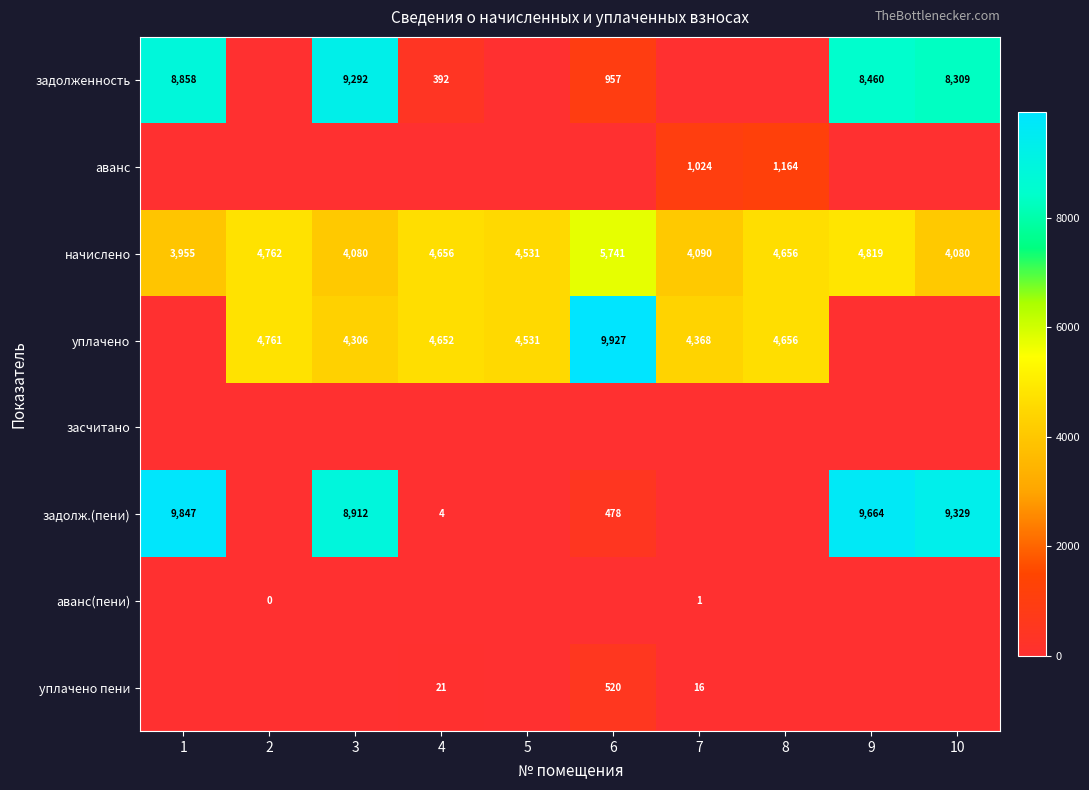

What is the difference between the second highest and minimum values in the начислено series?

864